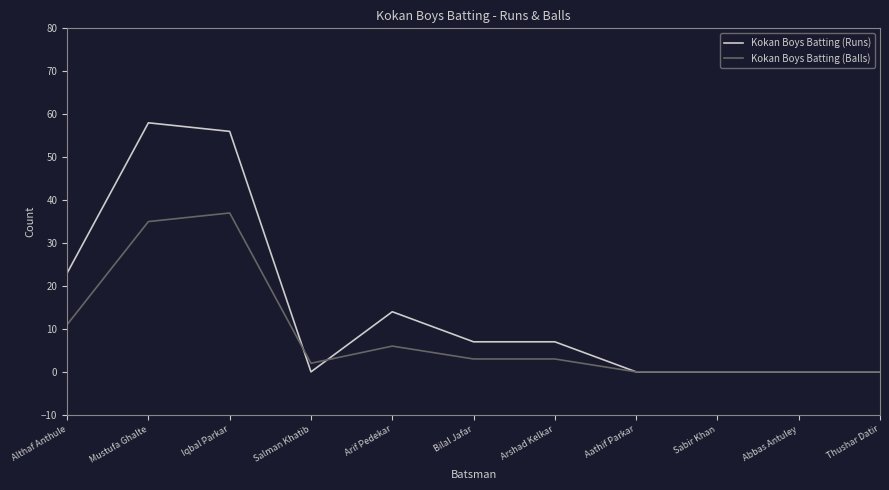

The value of Kokan Boys Batting (Balls) at Salman Khatib is 2. True or false?

True